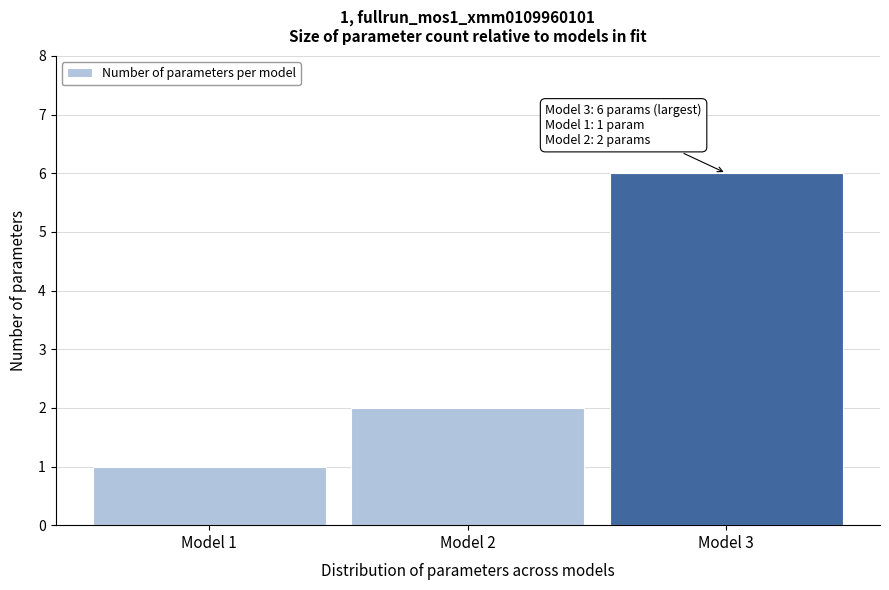

Reading left to right, transcribe all the data shown in this chart.

1	2	6